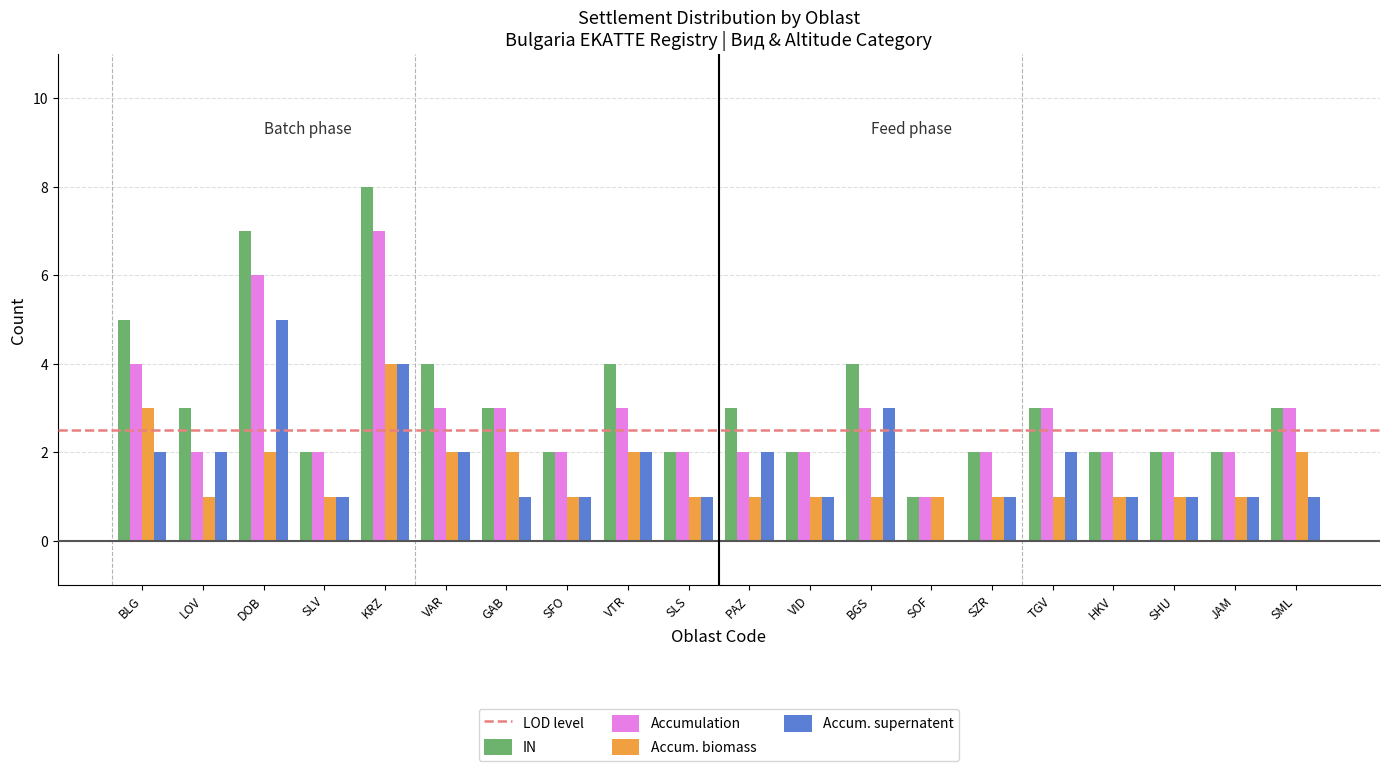

What is the total value across all series at LOV?

8